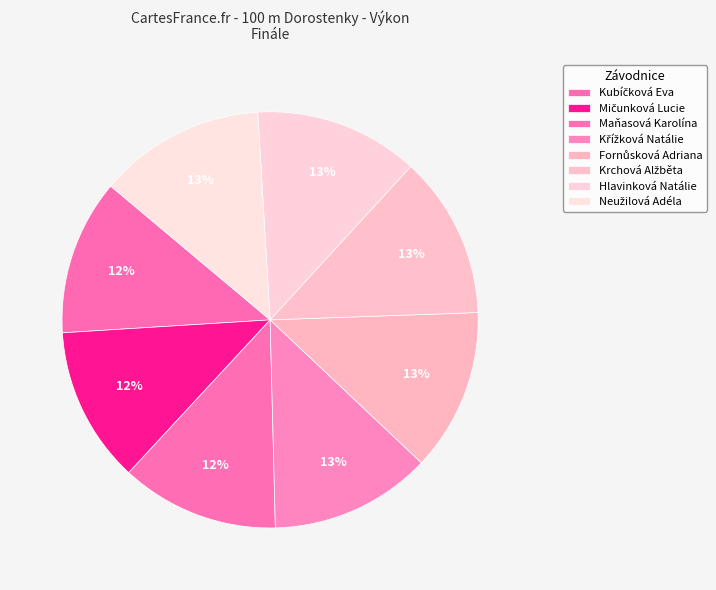

The Kubíčková Eva slice represents 12% of the pie. True or false?

True